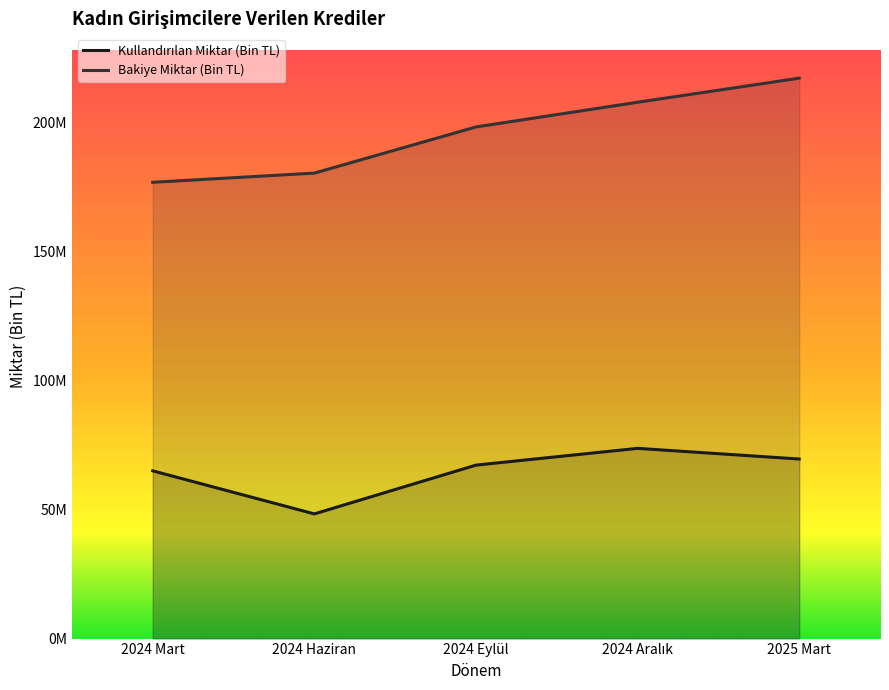

What is the label of the 1st point from the left?

2024 Mart